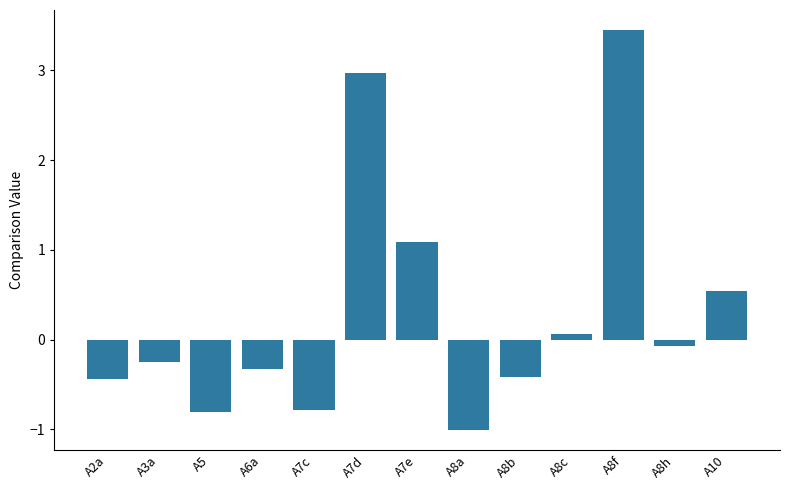

Count the number of data series in this chart.

1